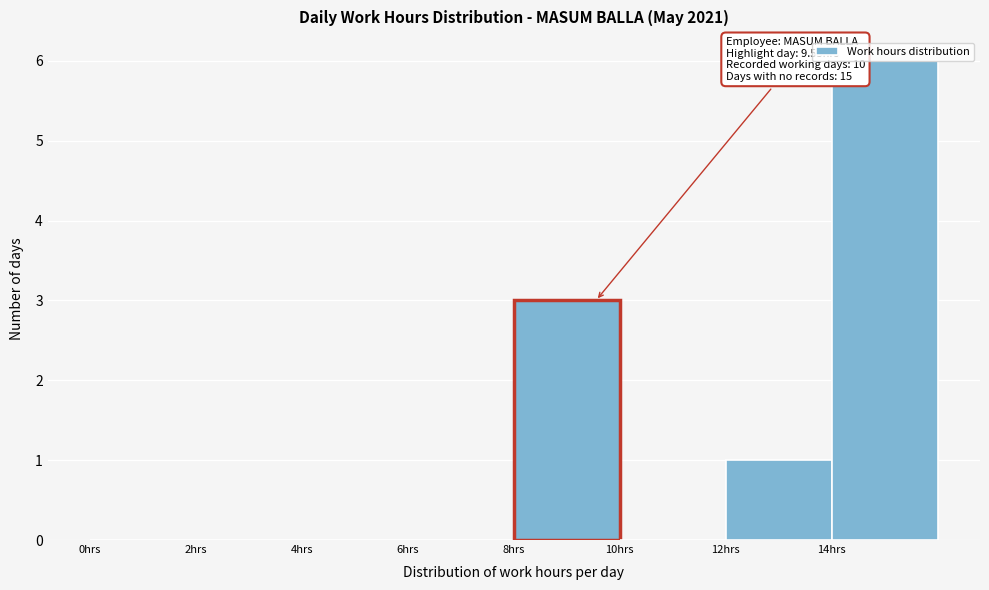

Which range on the x-axis has the tallest bar?

14 to 16